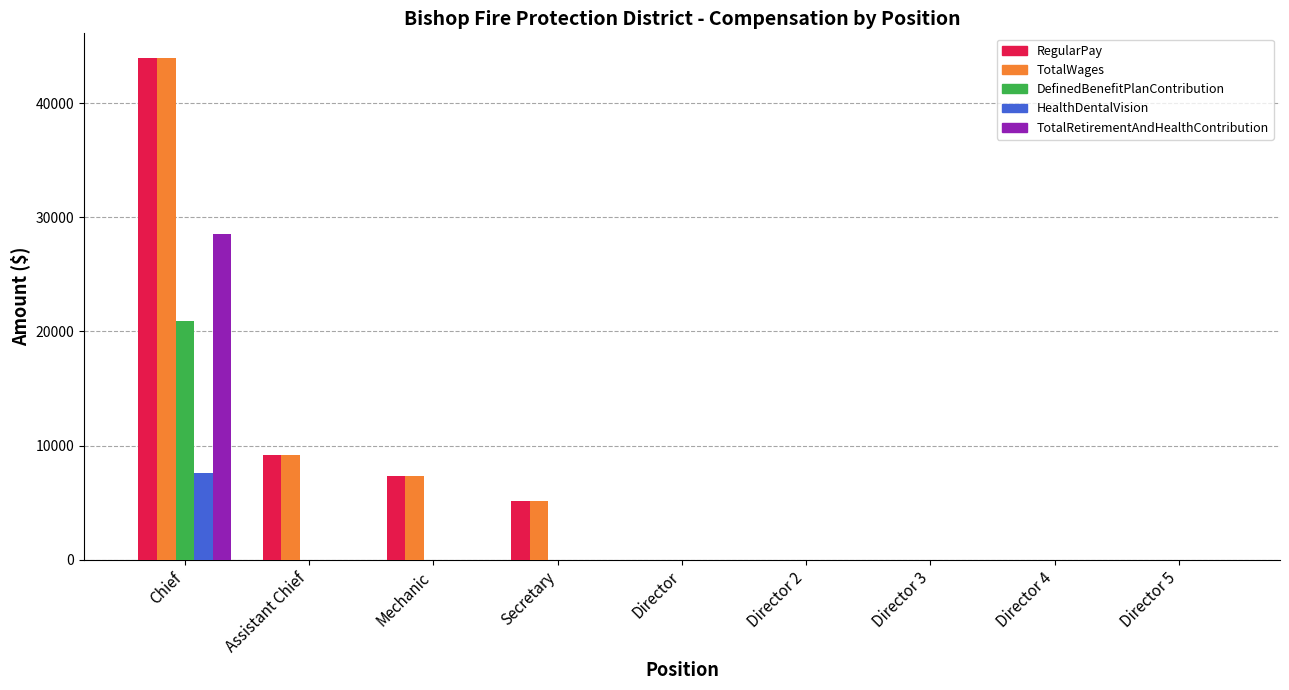

How many groups of bars are there?

9